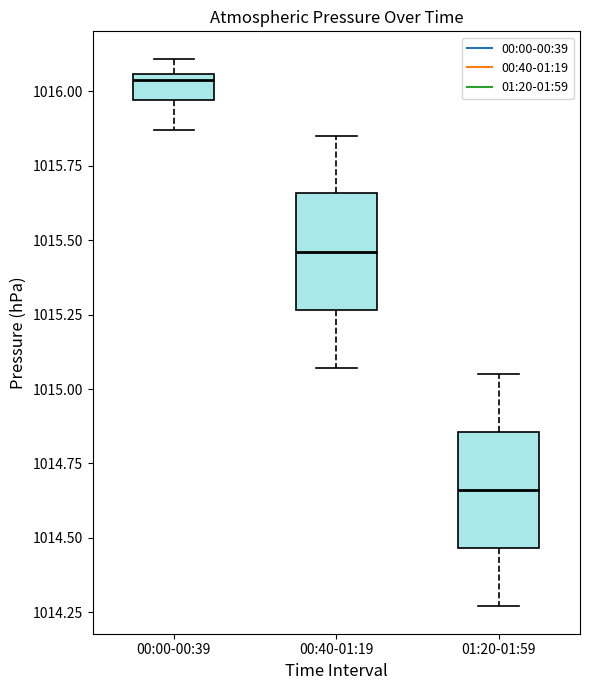

Which box has the lowest median line?

01:20-01:59